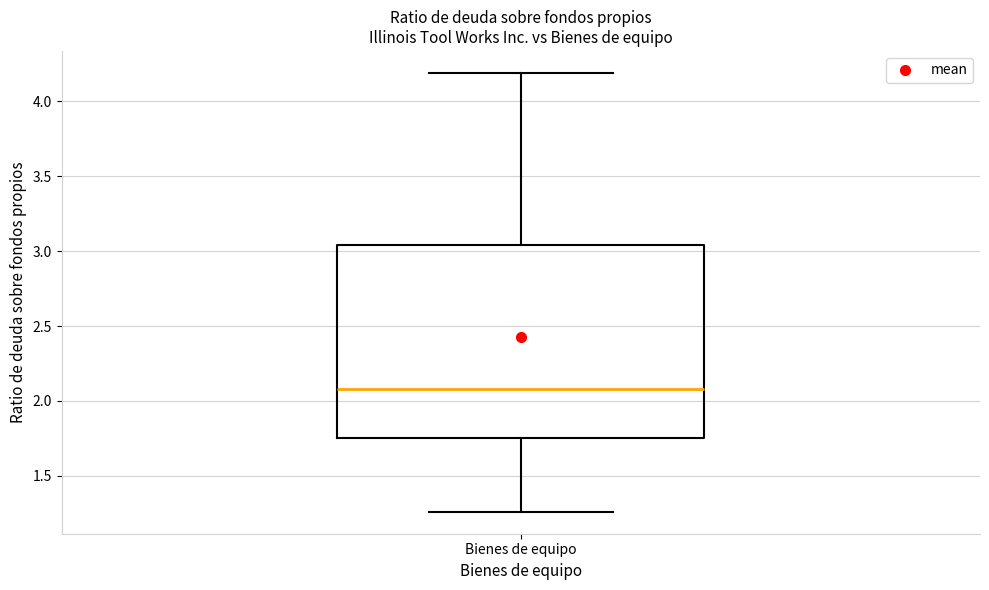

Read this box plot against the y-axis: the position of the median line, the range covered by the box, and the ends of both whiskers. The values are not printed on the chart, so give them approximately, as read against the axis.

median 2.10, box 1.75 to 3.05, whiskers 1.25 to 4.20